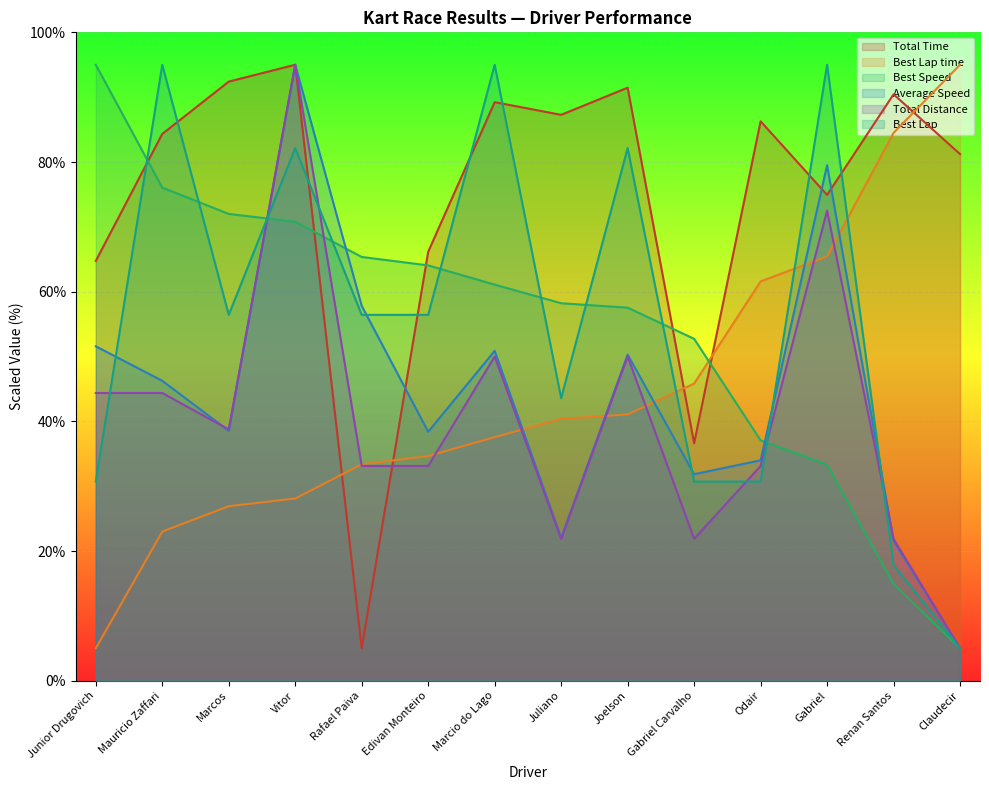

What is the minimum value for Average Speed?

5.0